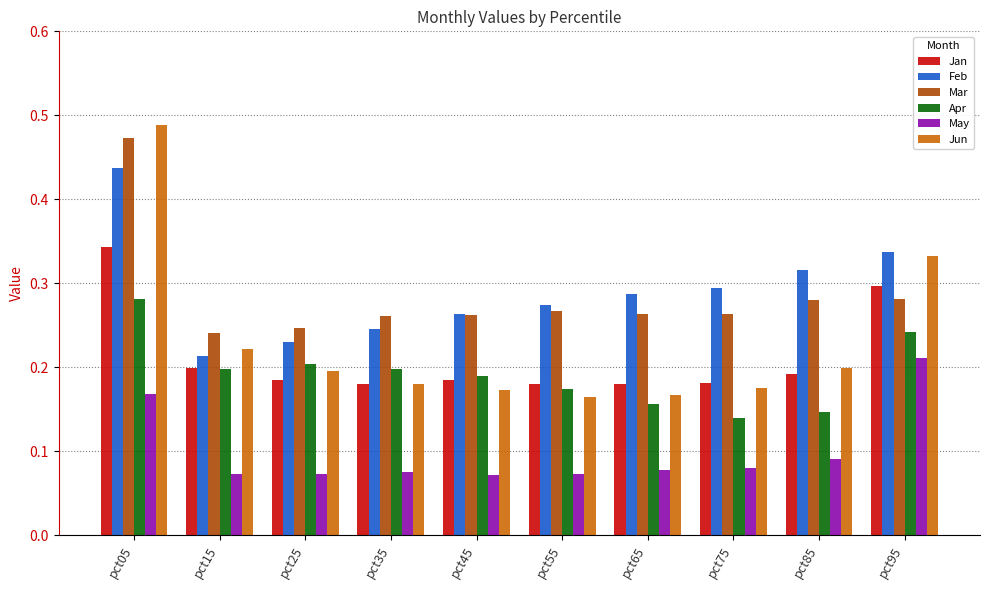

At how many categories does at least one series exceed 0?

10